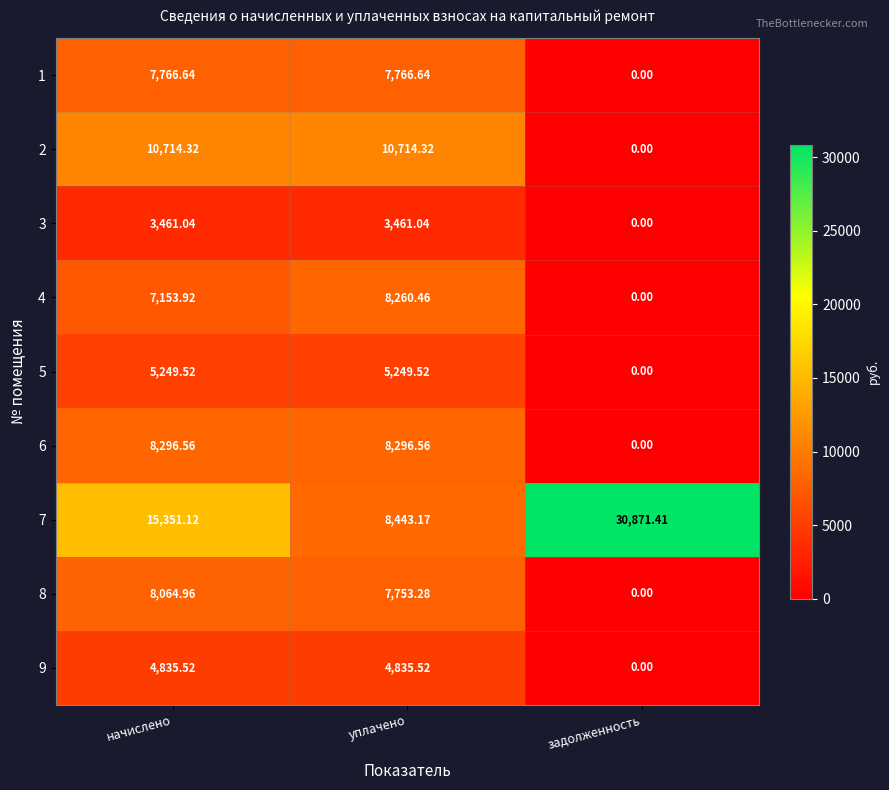

Which category has the lowest value across all series?

задолженность